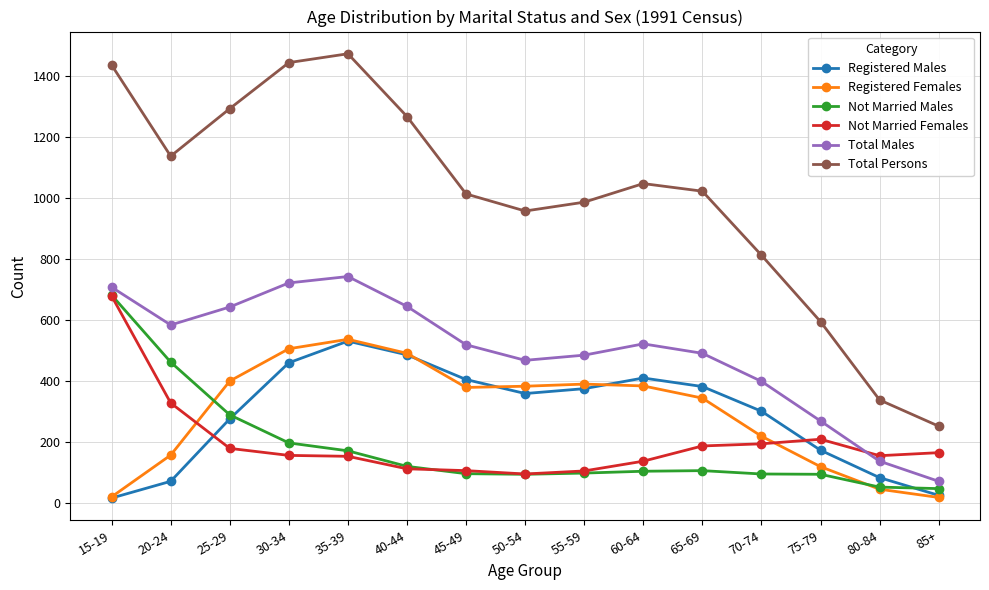

What is the label of the 11th point from the left?

65-69